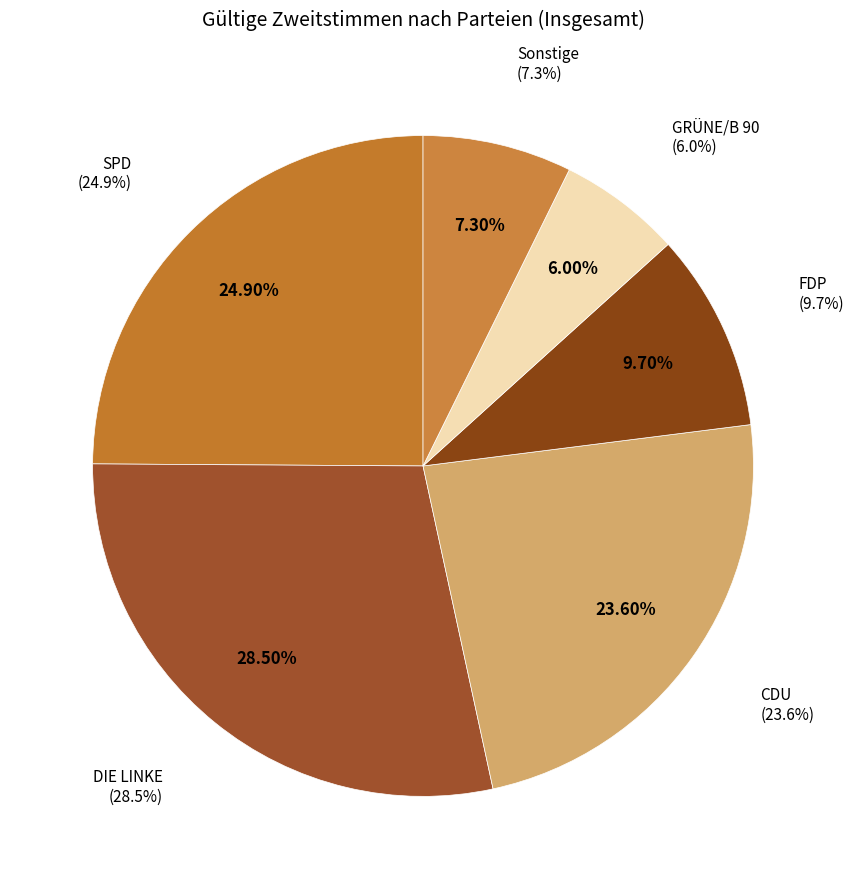

Which slice is the largest?

DIE LINKE